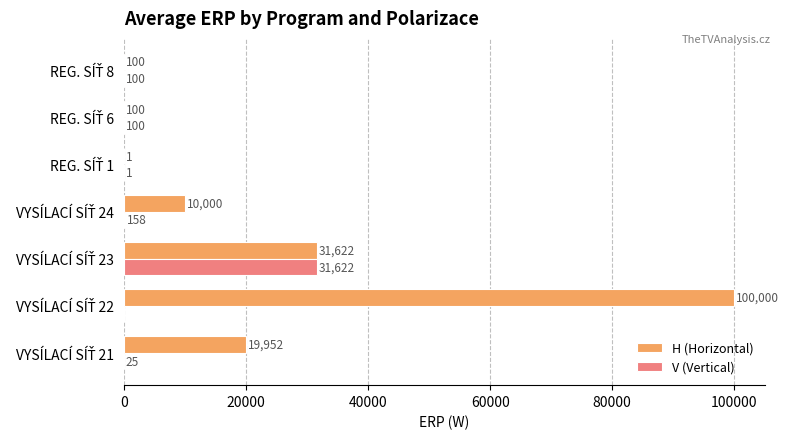

What is the highest value of the H (Horizontal) series?

100000